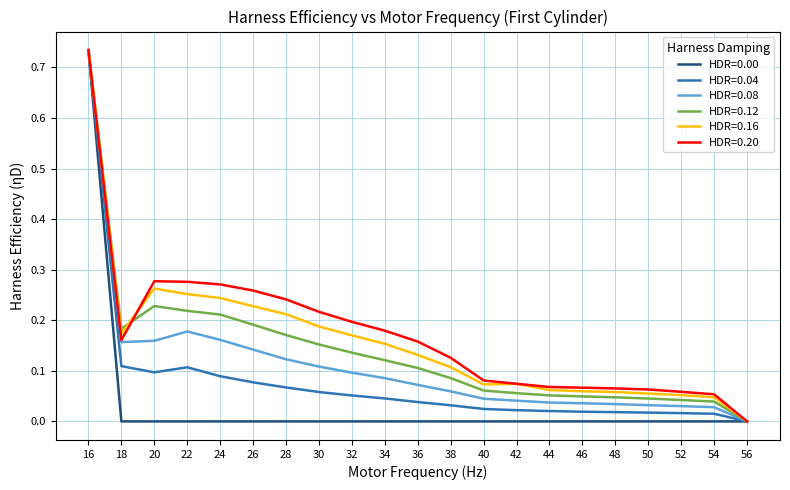

How many series are shown in this chart?

6